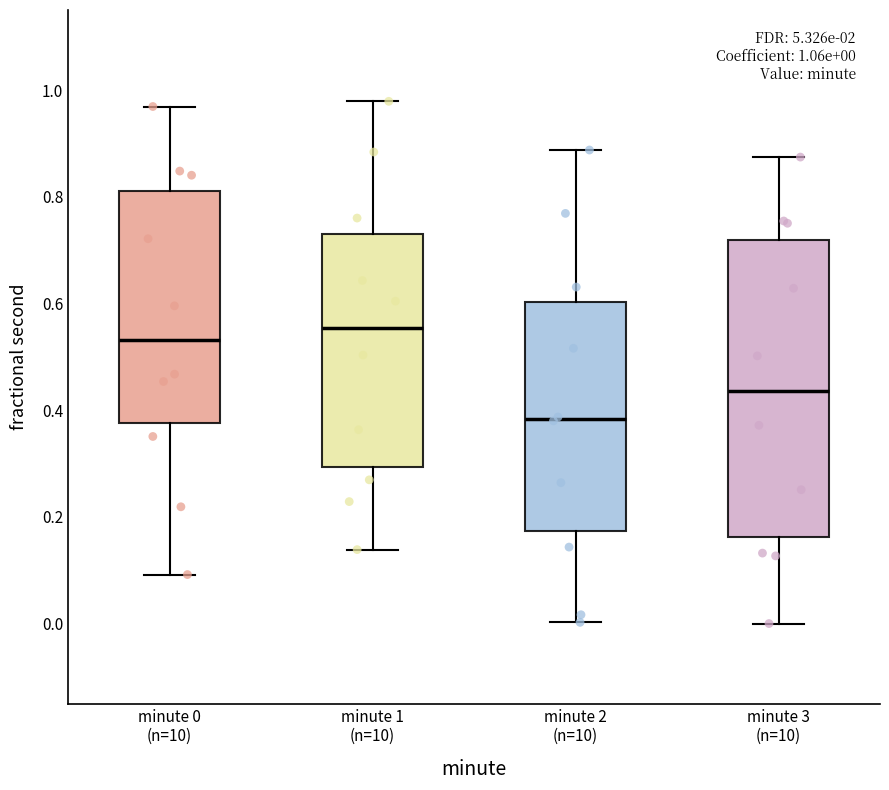

Which box is the tallest, from its lower edge to its upper edge?

minute 3 (n=10)